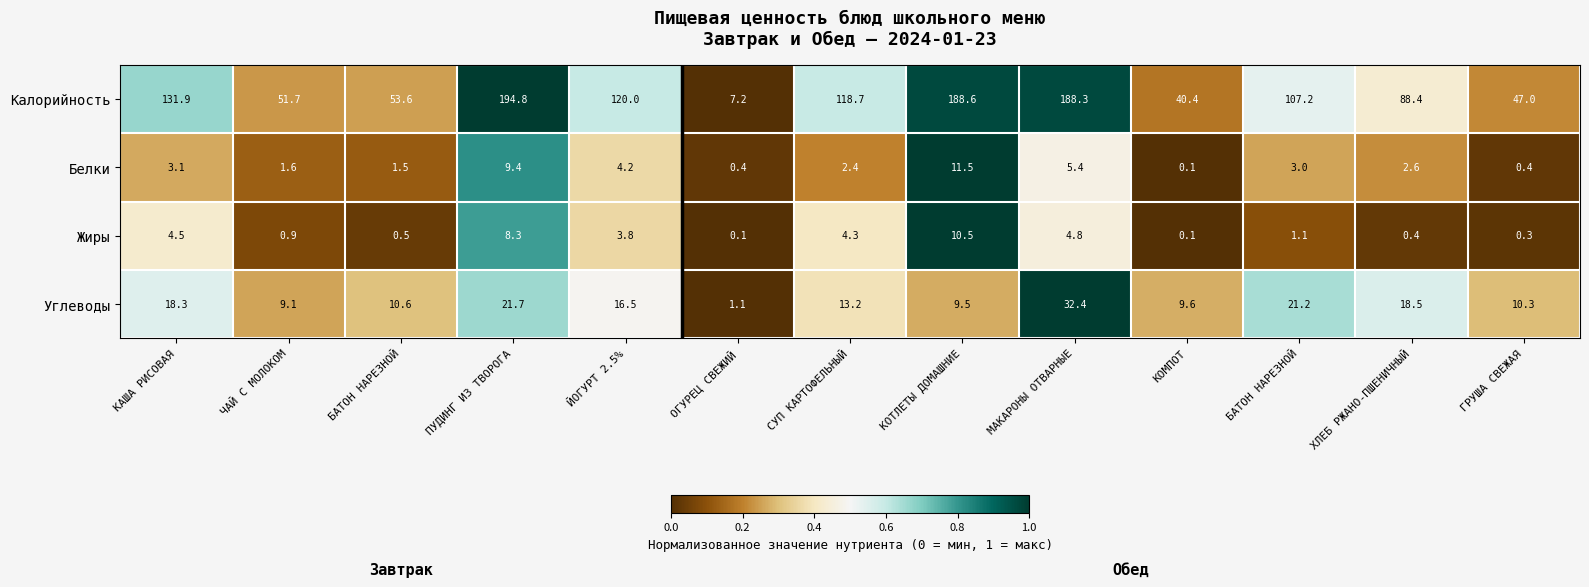

How many values in the Белки series exceed 2?

8